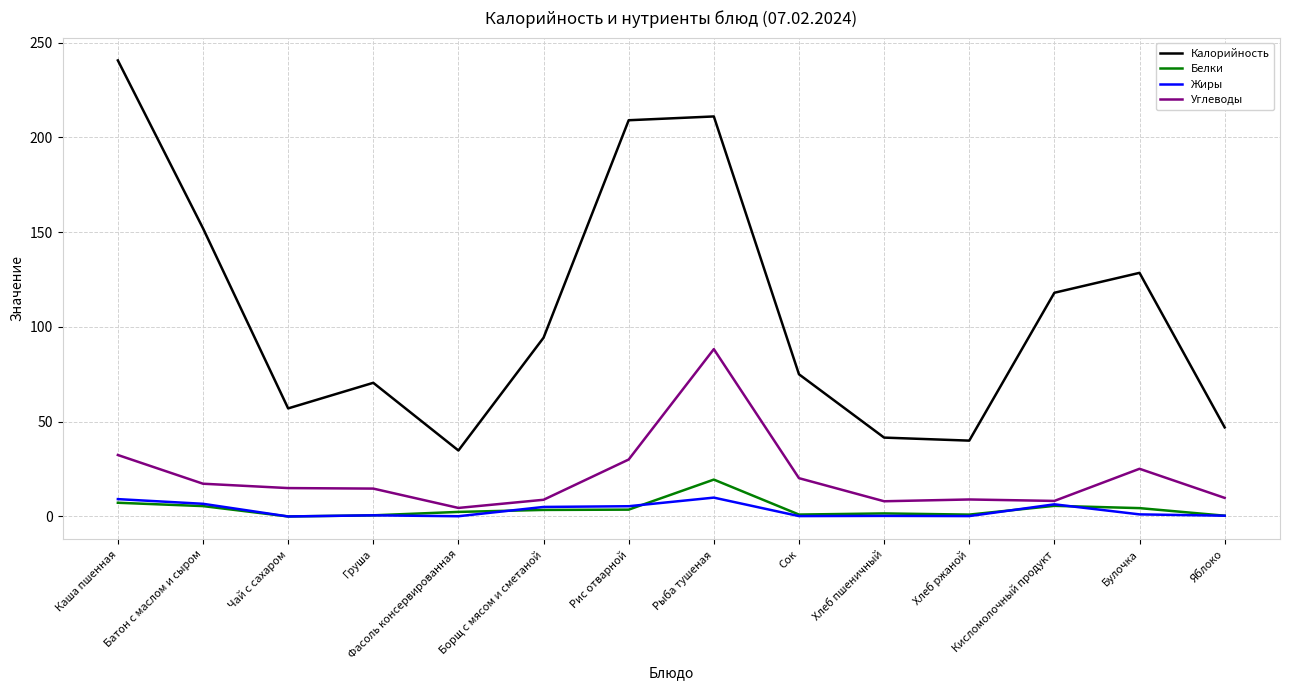

Is the value of Углеводы at Хлеб ржаной greater than the value of Белки at Булочка?

Yes